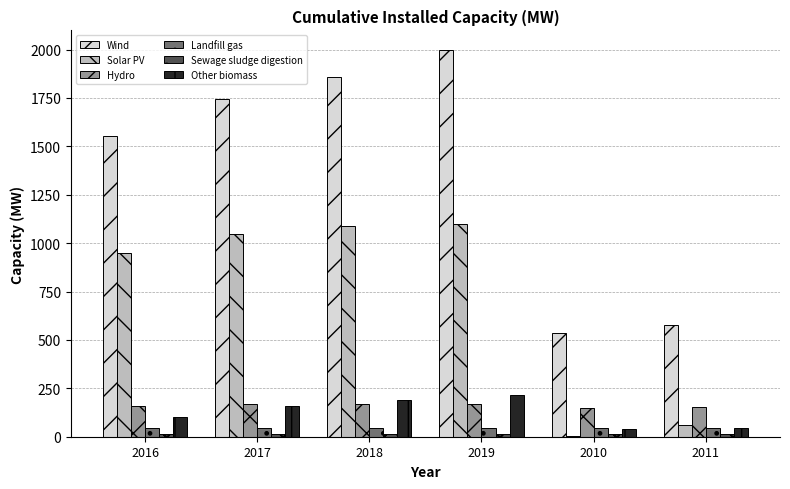

True or false: Other biomass has a value of 217.9 at 2019.

True